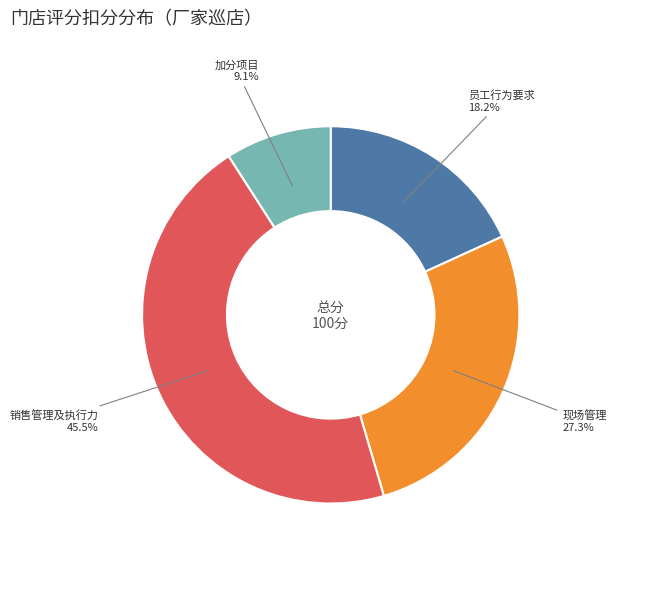

Does any single category account for the majority?

No